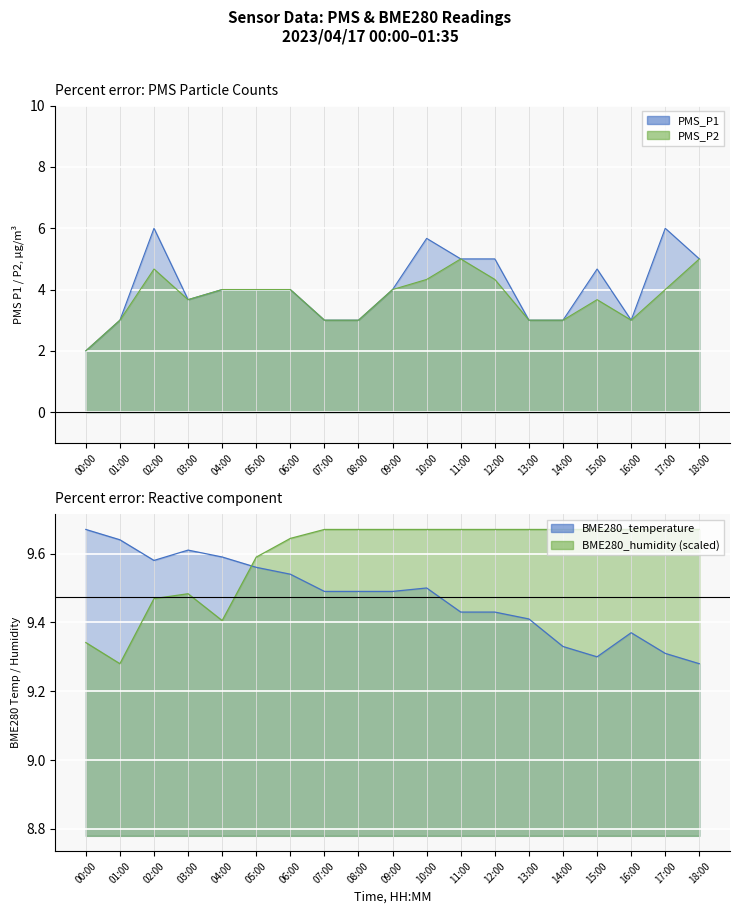

How many lines are shown in the chart?

4